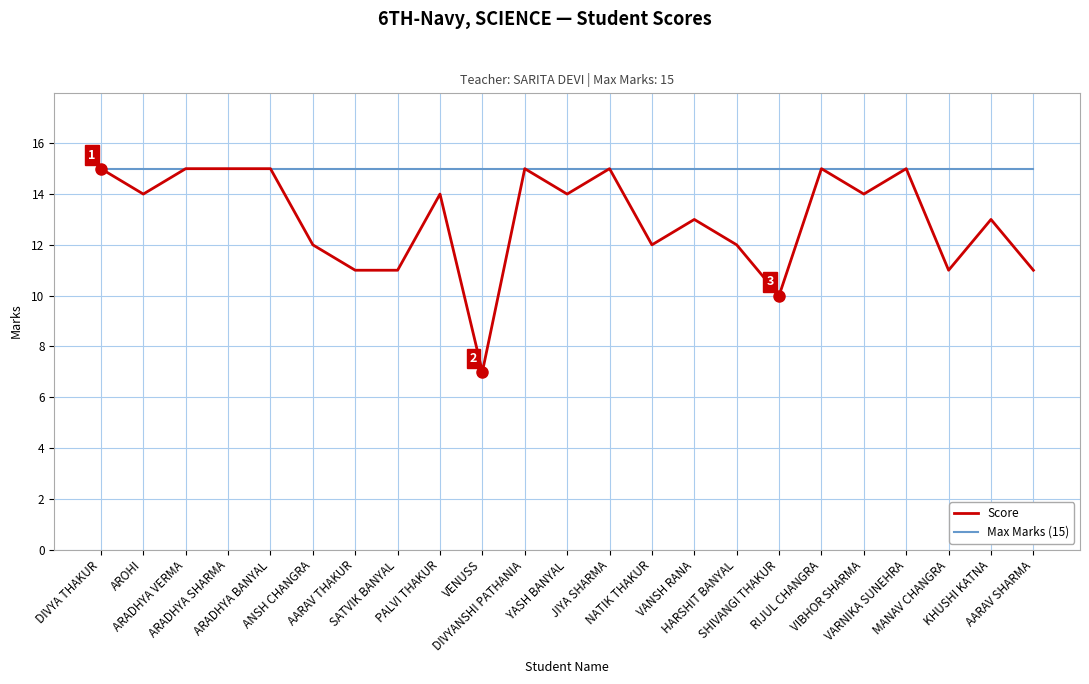

Which category has the highest value across all series?

DIVYA THAKUR